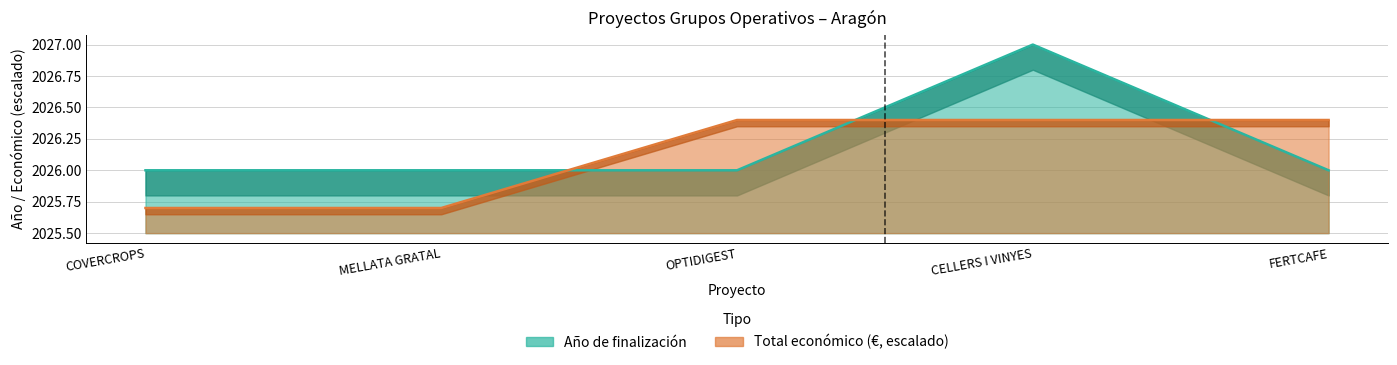

Between COVERCROPS and FERTCAFE, which is larger?

COVERCROPS